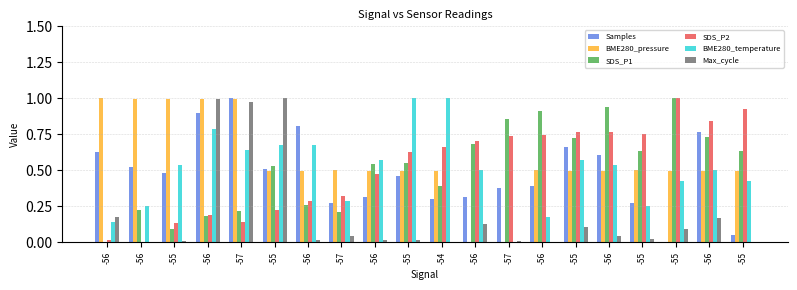

What is the difference between the highest and lowest values at -55?

1.0